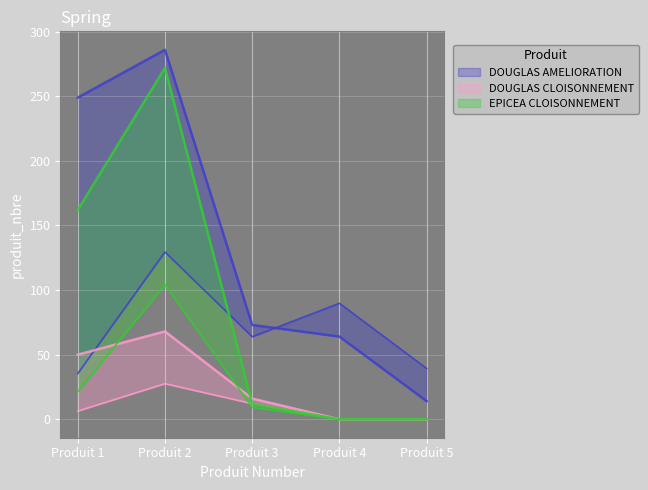

The DOUGLAS CLOISONNEMENT series shows -34 at Produit 4. True or false?

False